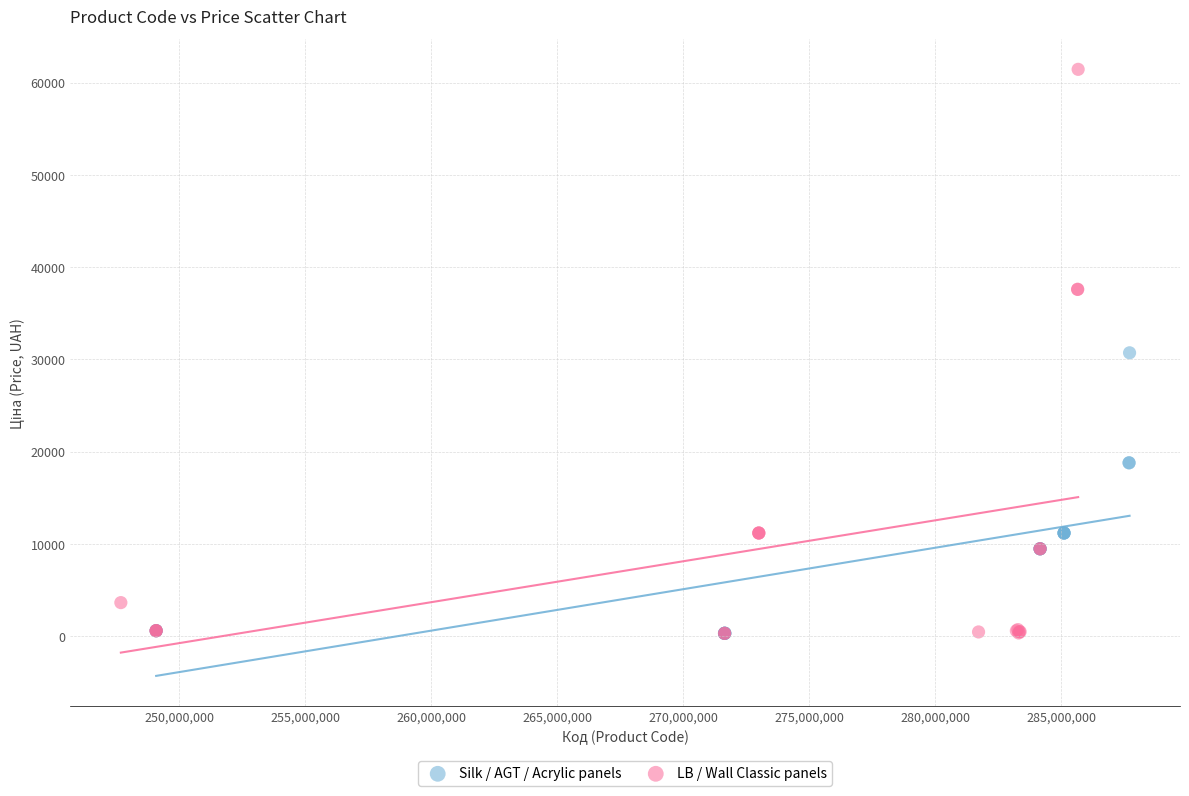

What are all the series names shown in the legend?

Silk / AGT / Acrylic panels, LB / Wall Classic panels